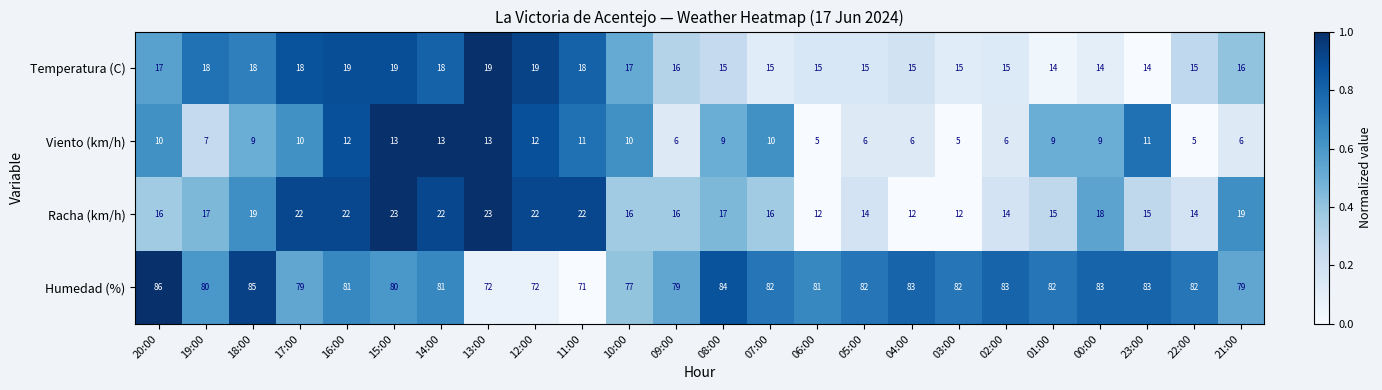

What is the sum of all Racha (km/h) values?

418